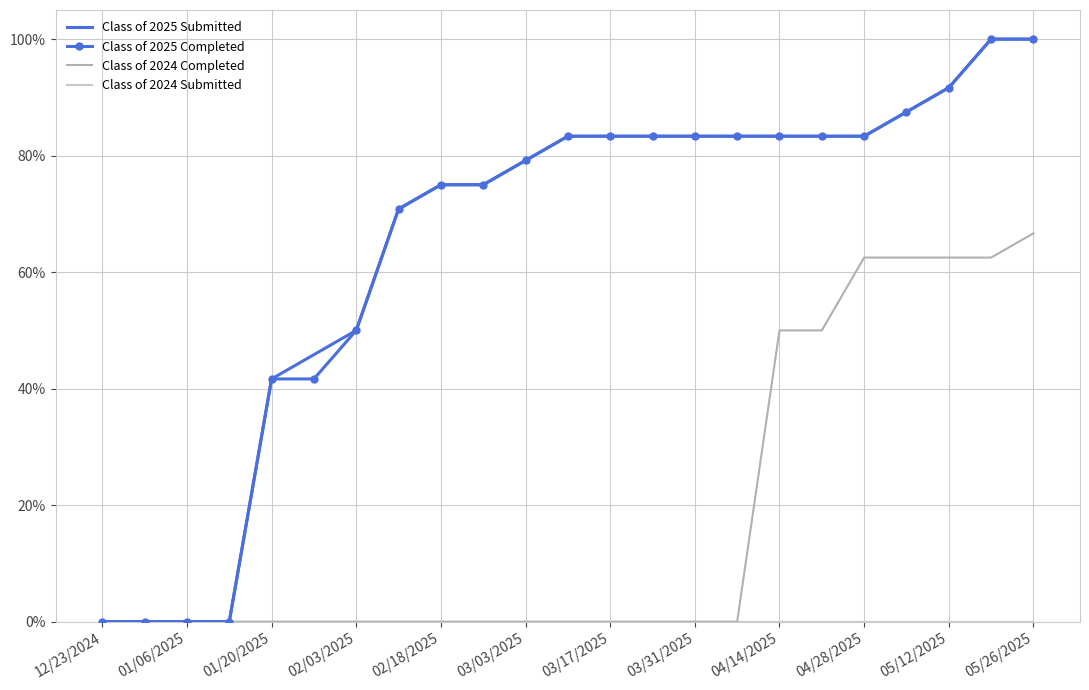

What is the difference between the maximum and minimum values in the Class of 2025 Completed series?

1.0